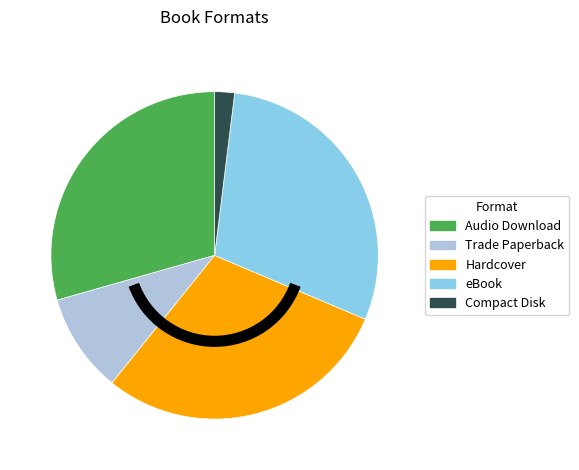

Count the number of slices in the pie.

5